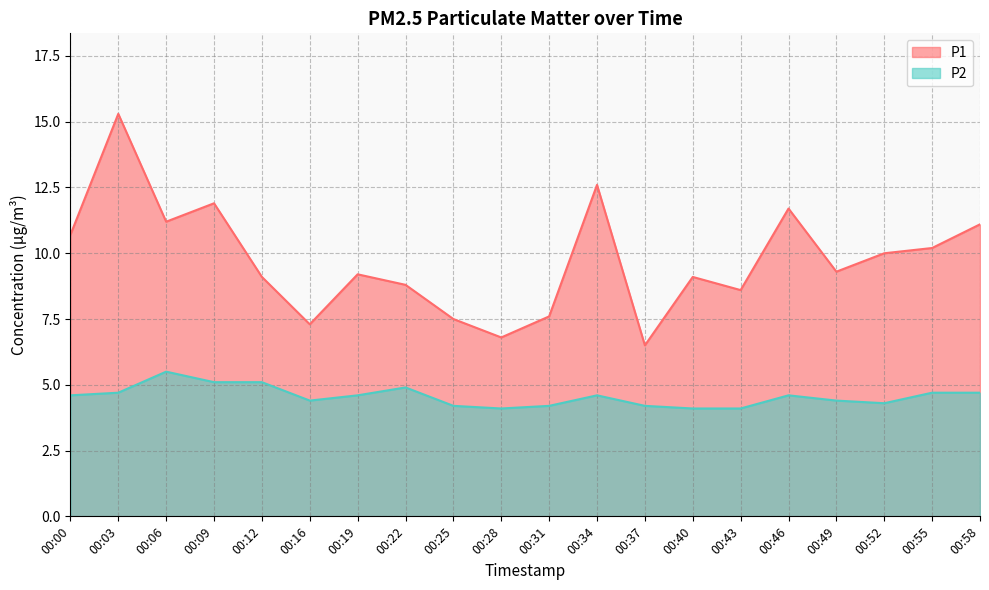

The value of P1 at 00:52 is 13.7. True or false?

False